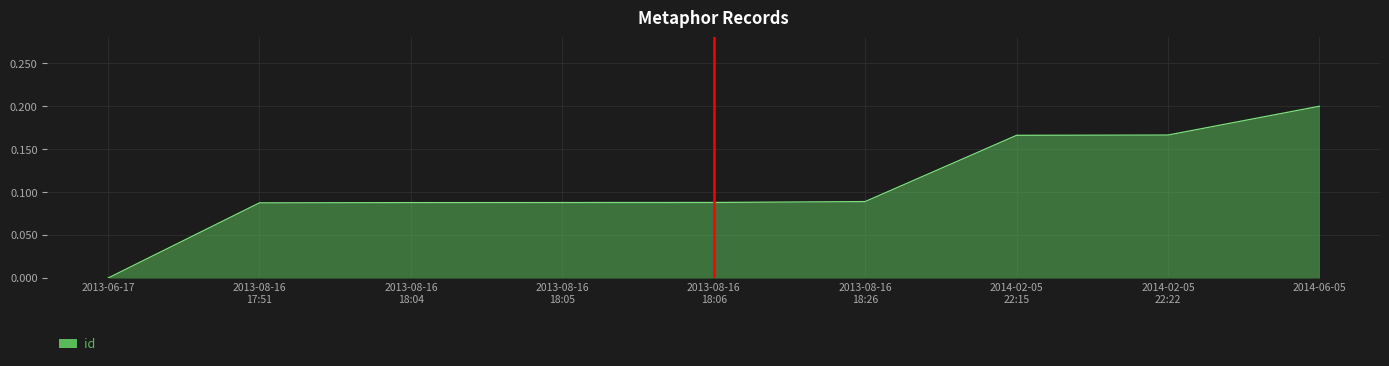

How many lines are shown in the chart?

1